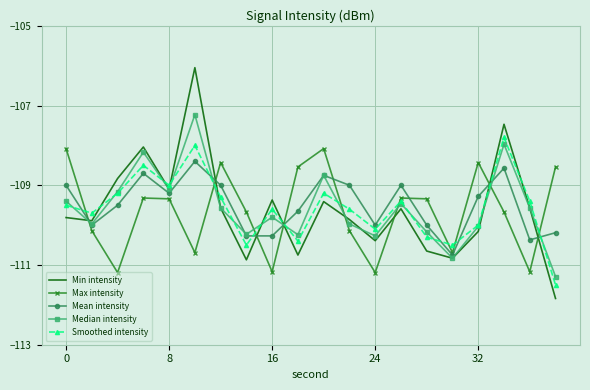

What is the minimum value shown in the chart?

-111.8